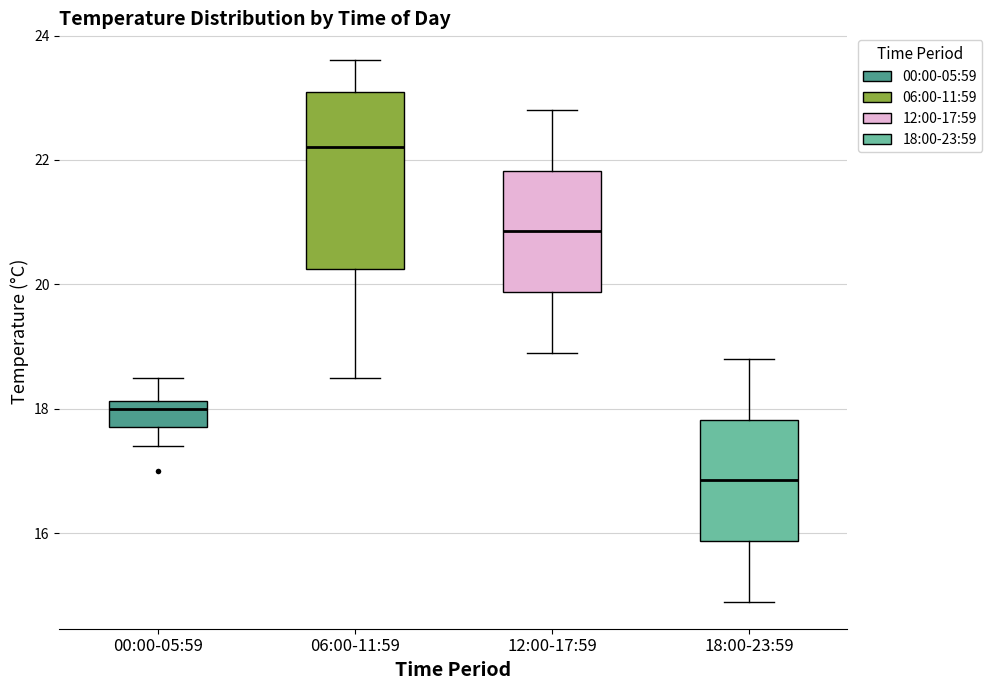

Which box is the tallest, from its lower edge to its upper edge?

06:00-11:59